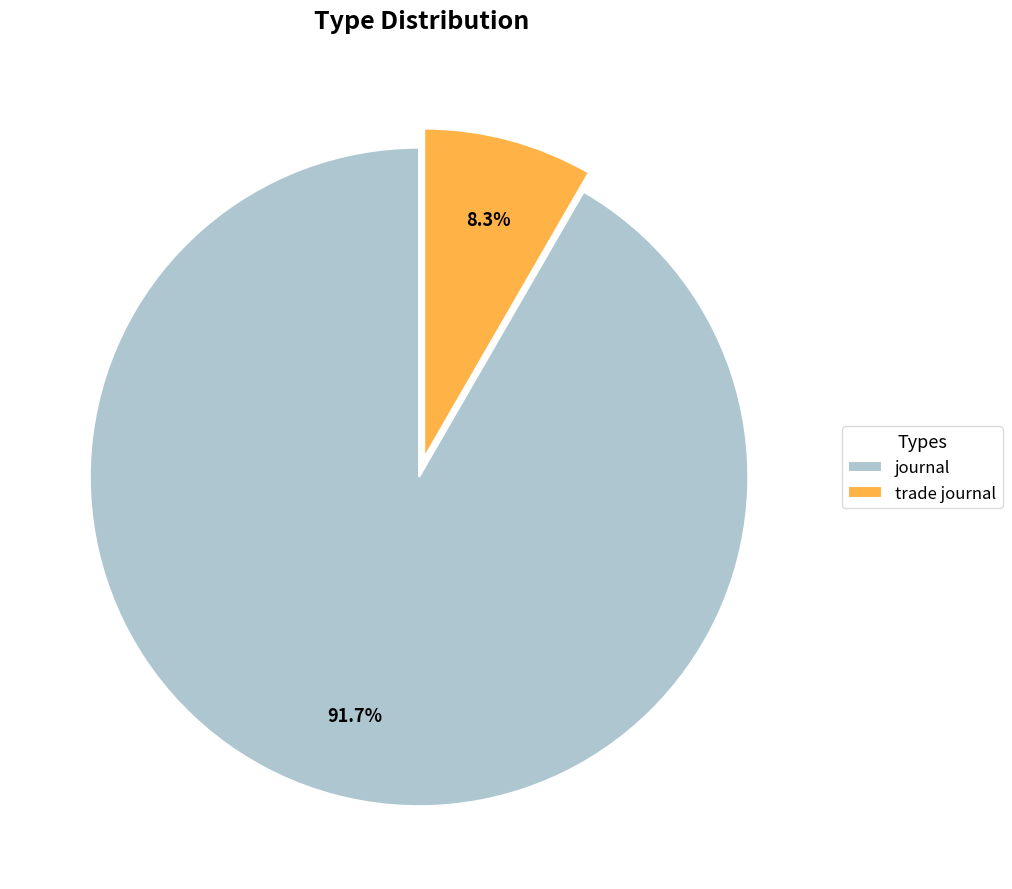

Between trade journal and journal, which is larger?

journal